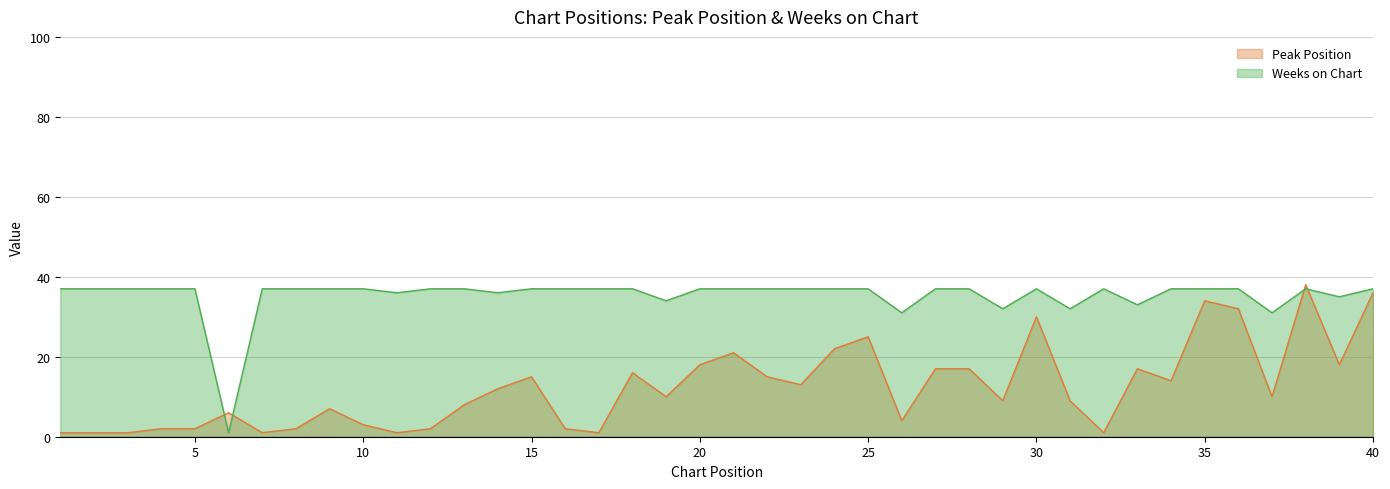

What is the value of the Peak Position point at the 29th from the left?

9